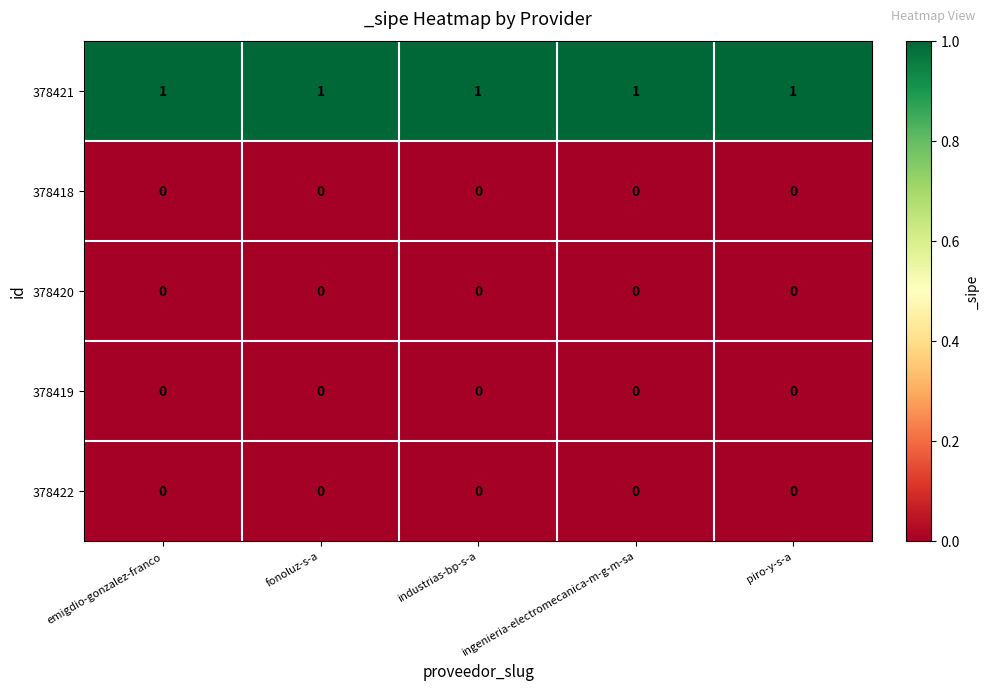

Is it true that 378418 equals 0 at piro-y-s-a?

True